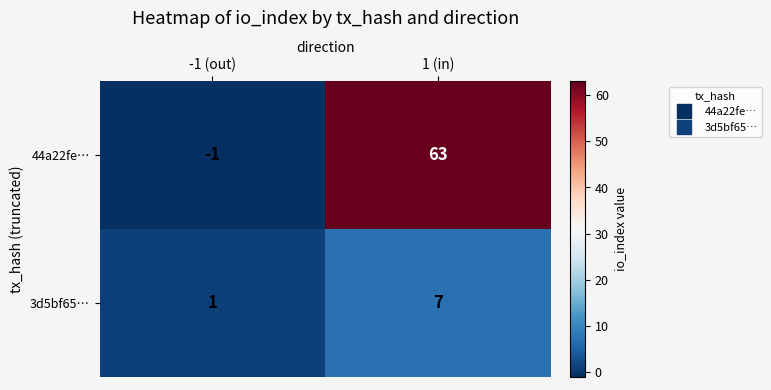

Reading left to right, extract all data points from this chart.

44a22fe…: -1	63
3d5bf65…: 1	7